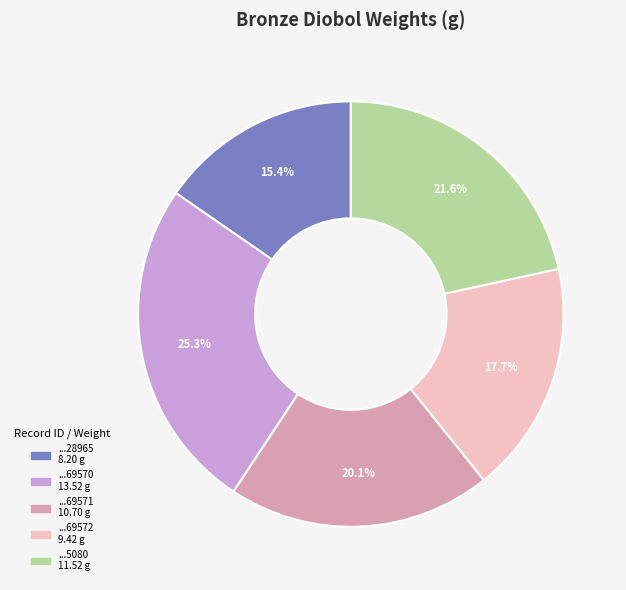

Does any single category account for the majority?

No